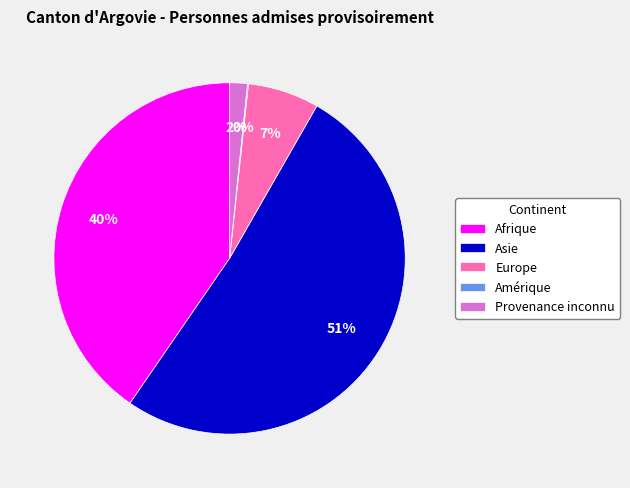

Is Asie the majority of the pie?

Yes